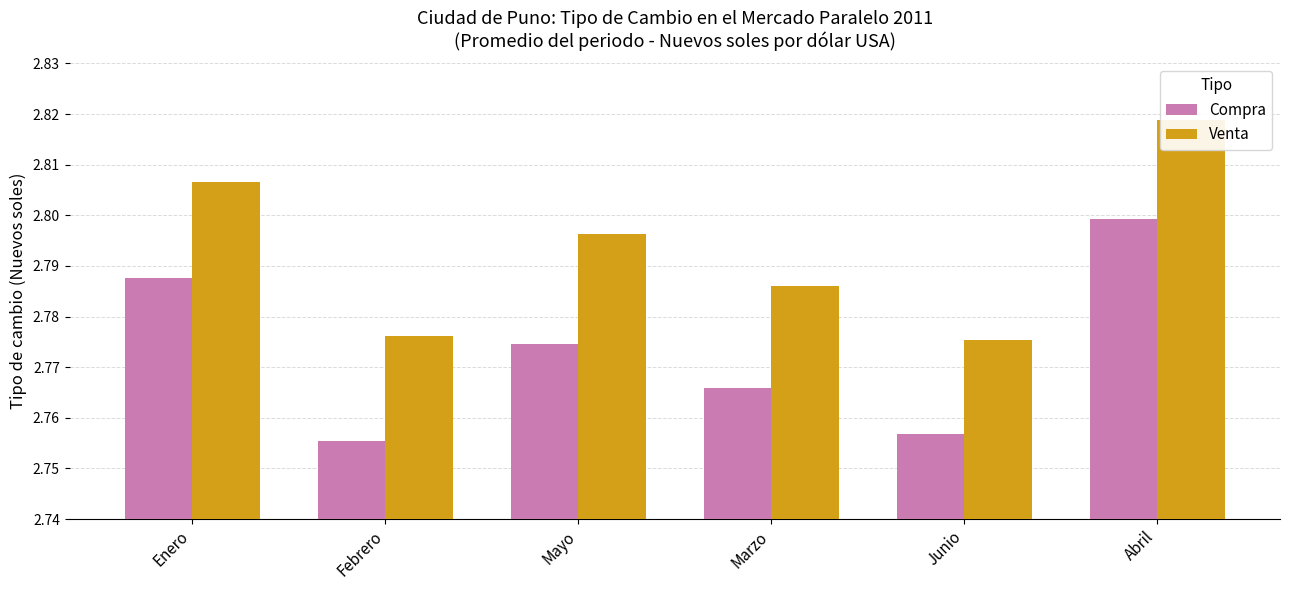

What position from the right is Marzo?

3